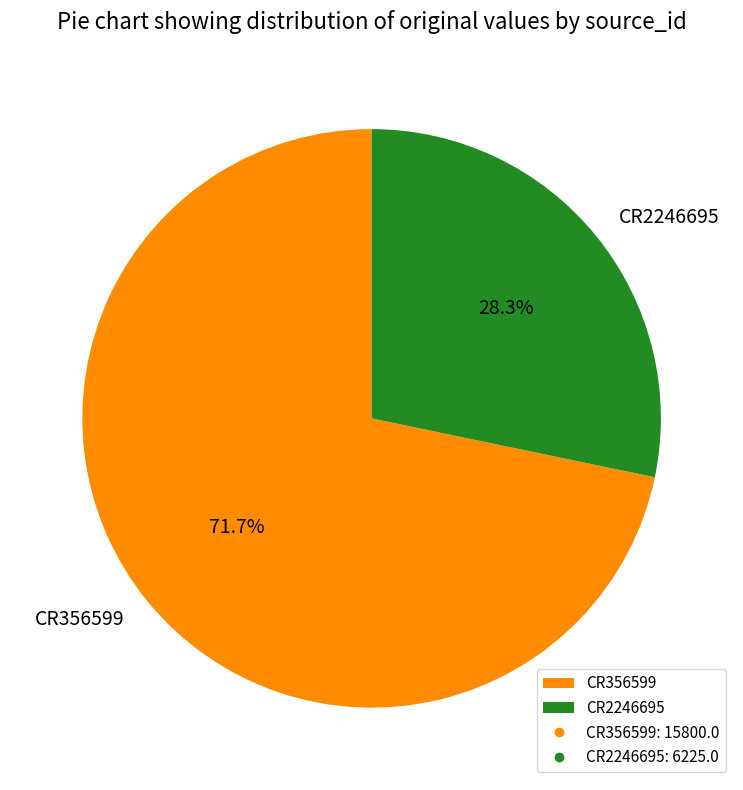

Is CR356599 the majority of the pie?

Yes